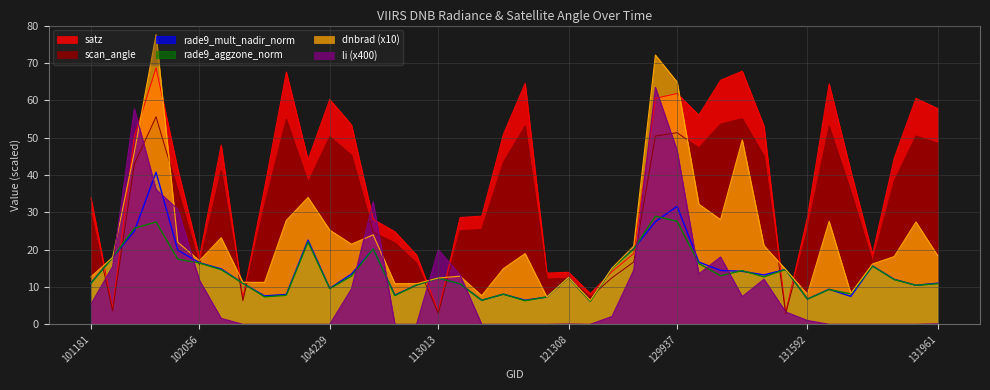

How many interior local peaks does the dnbrad series have?

11